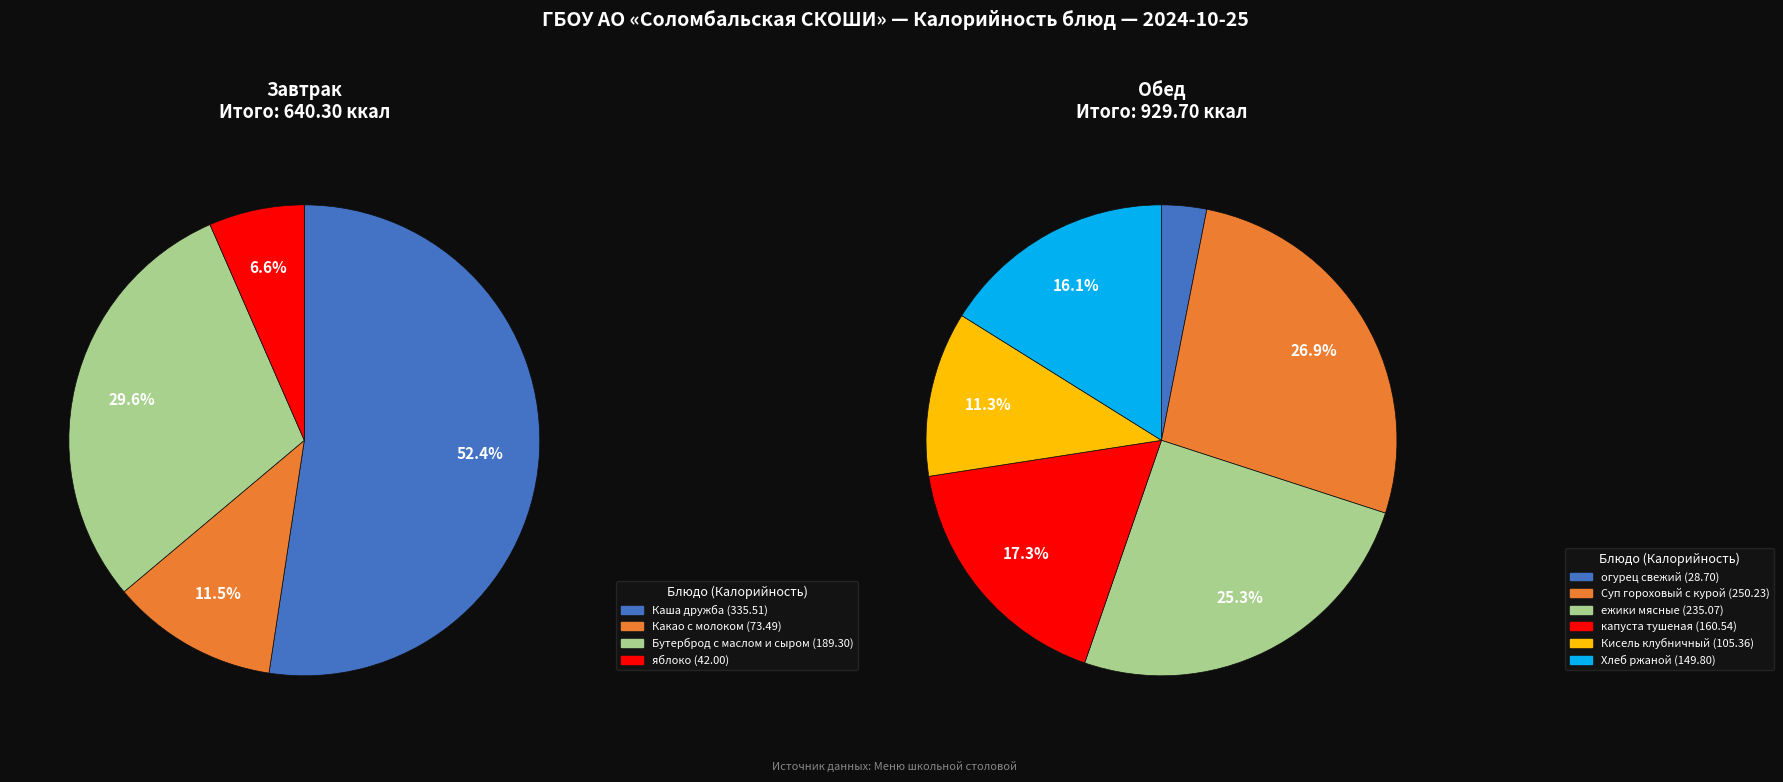

What is the ratio of the value at Кисель клубничный to the value at капуста тушеная?

0.7